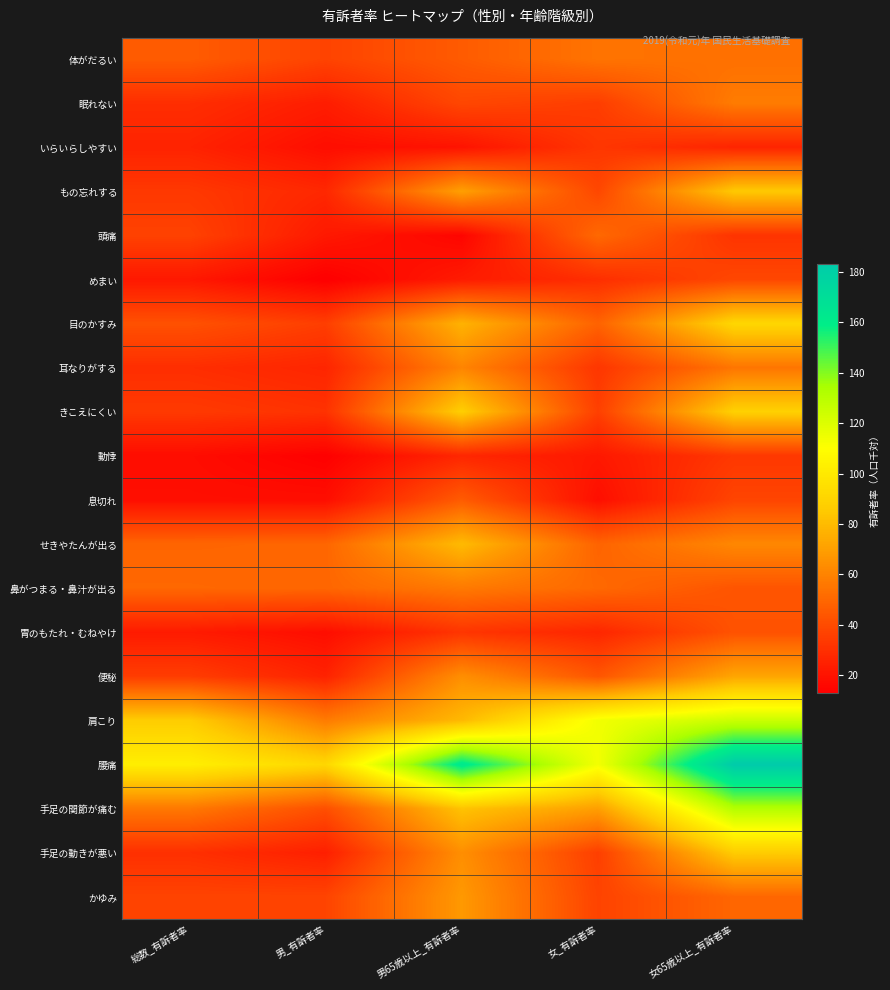

What is the minimum value shown in the chart?

12.8